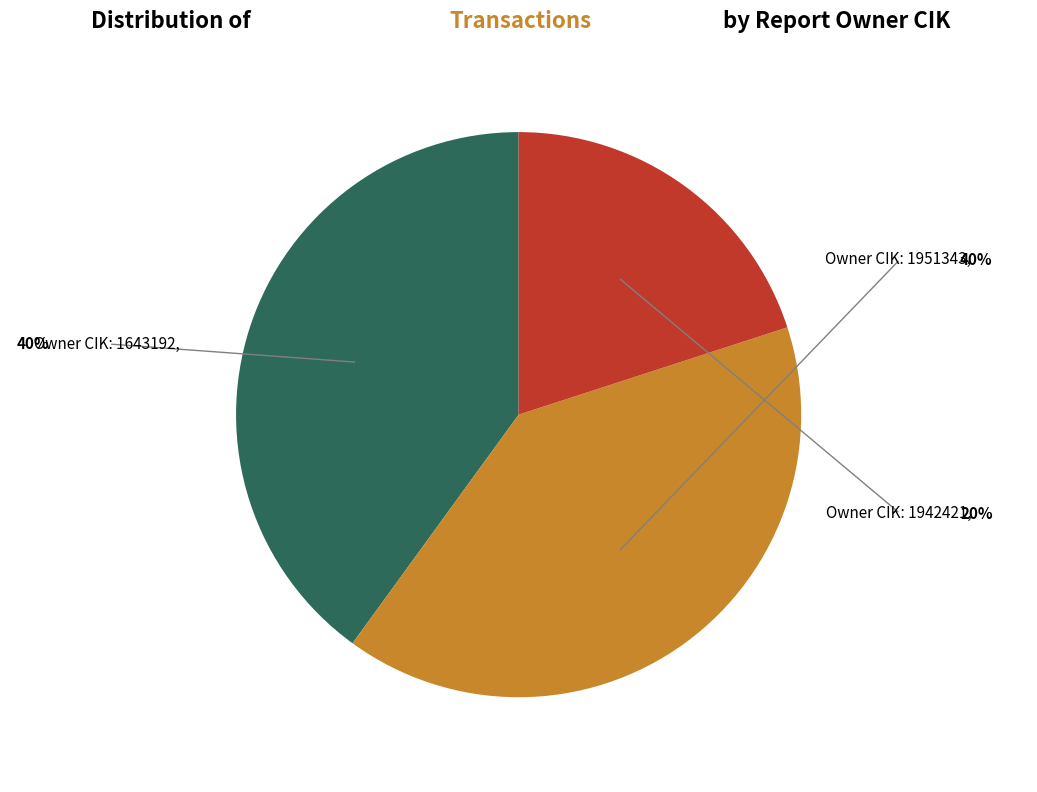

Does any single category account for the majority?

No